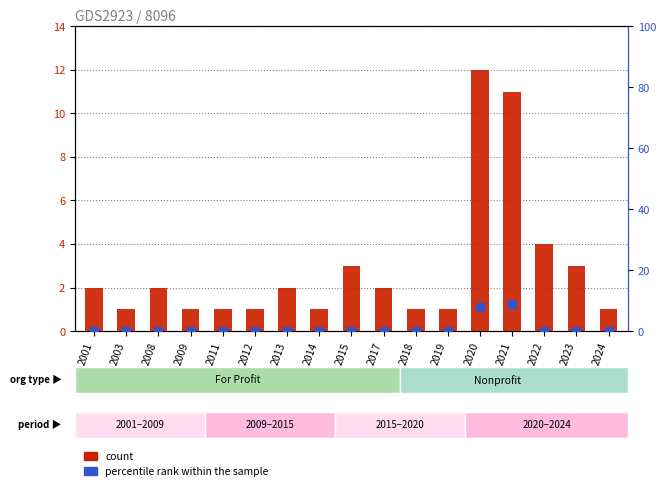

Which series has the largest Y range (max minus min)?

count